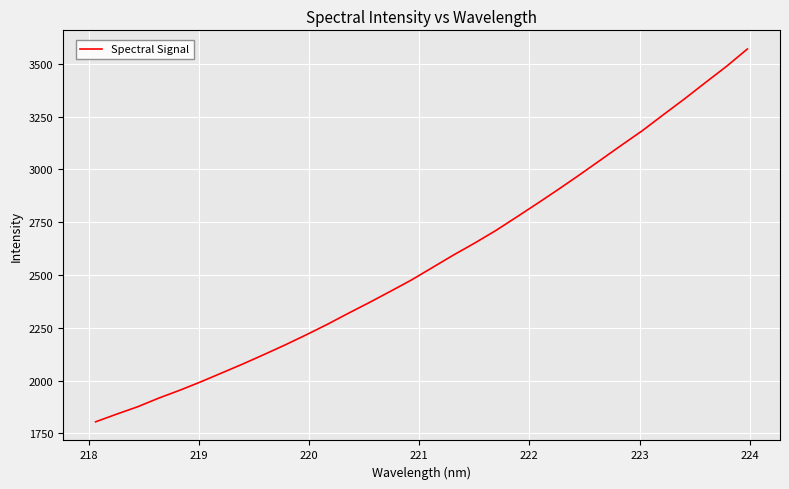

What is the maximum value shown in the chart?

3569.9